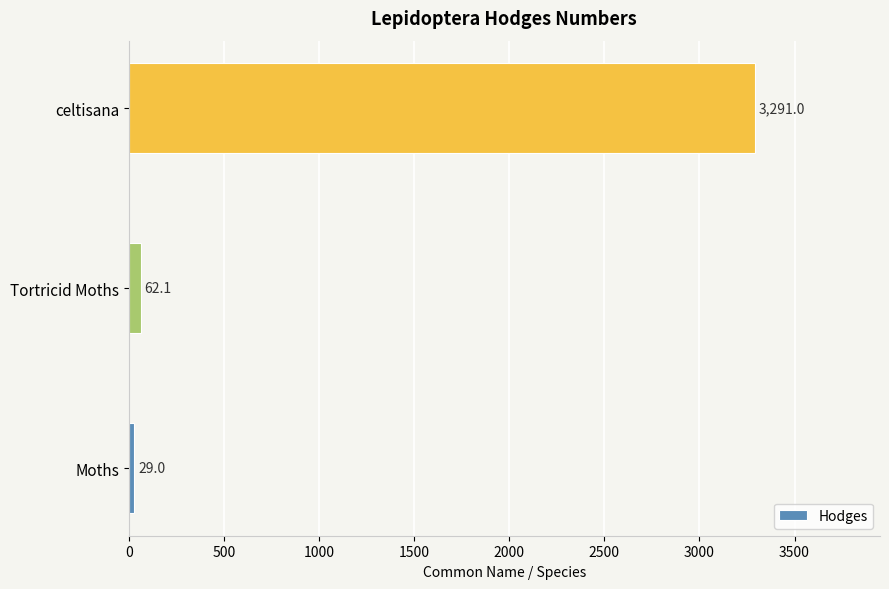

The value at celtisana is 3291.0. True or false?

True